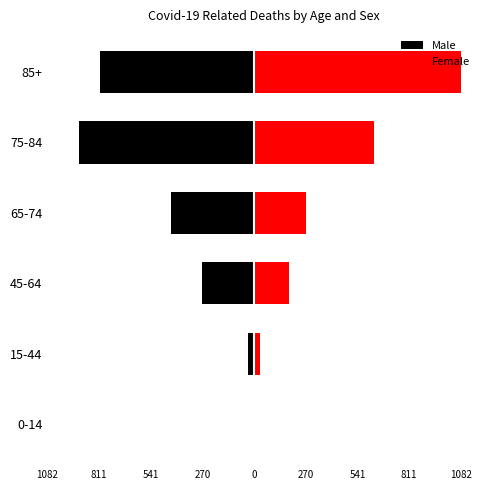

Which series has the largest range (max minus min)?

Female